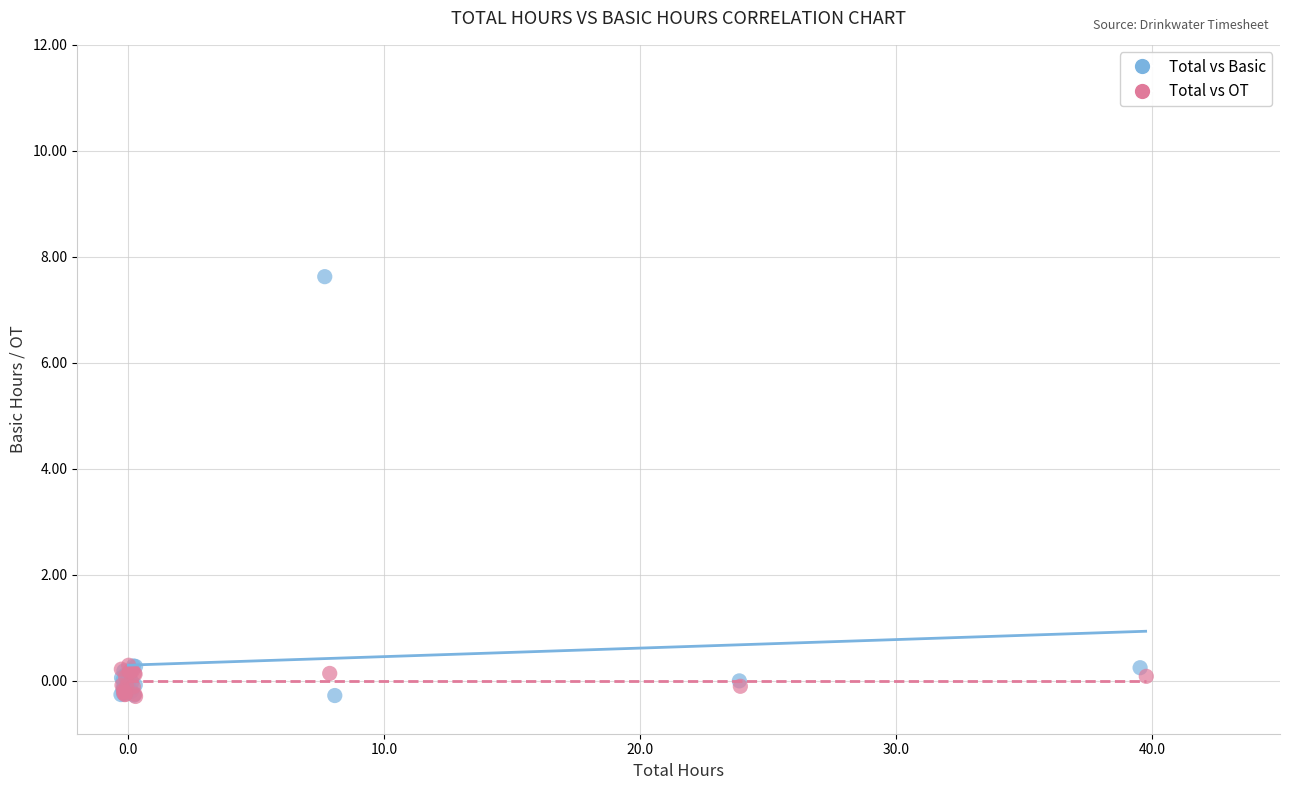

Which series contains the highest Y value?

Total vs Basic